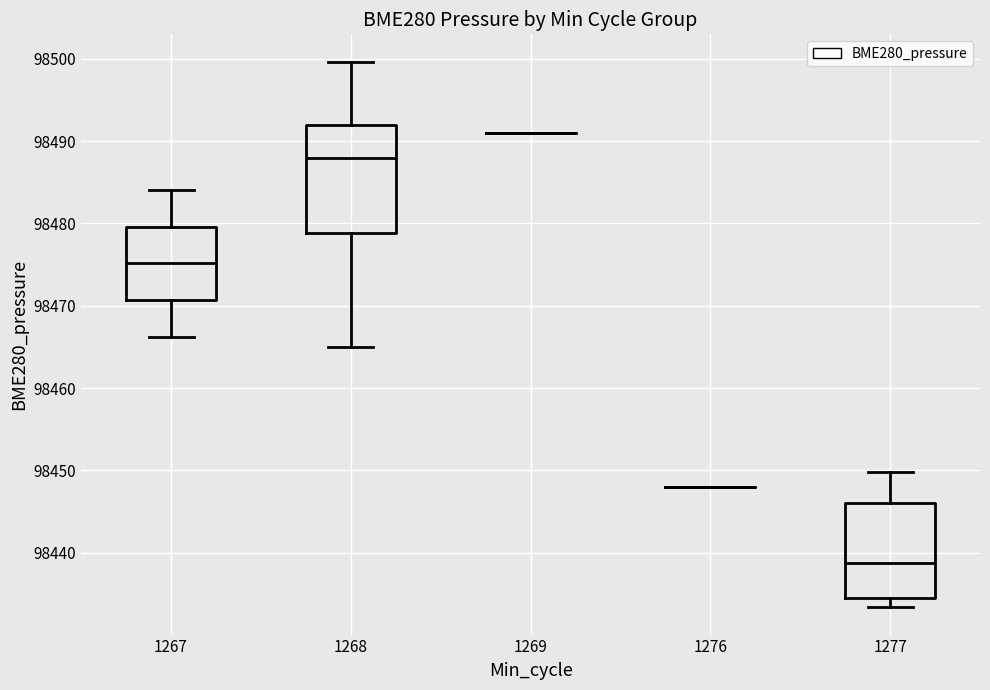

Comparing the boxes themselves (not the whiskers), which one is the tallest?

1268